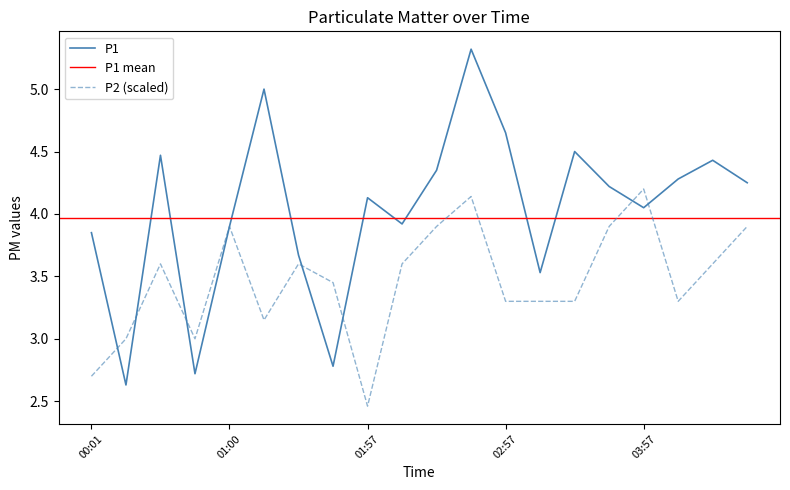

Which category has the lowest value in the P1 series?

00:16